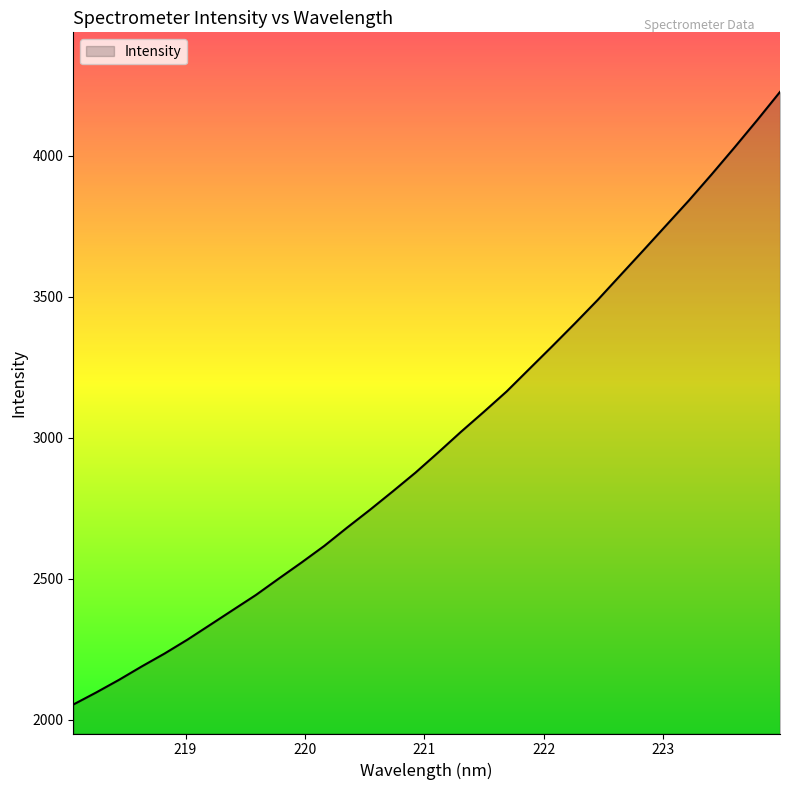

Reading left to right, list all the values displayed in this chart.

2053.7	2096.4	2141.2	2188.9	2234.7	2283.9	2336.6	2389.5	2442.2	2500.2	2557.4	2616.5	2681.3	2744.3	2809.7	2876.4	2948.1	3021.5	3092.1	3164.4	3244.7	3324.8	3406.2	3489.4	3577.3	3664.9	3753.5	3842.0	3934.6	4029.7	4127.0	4226.9